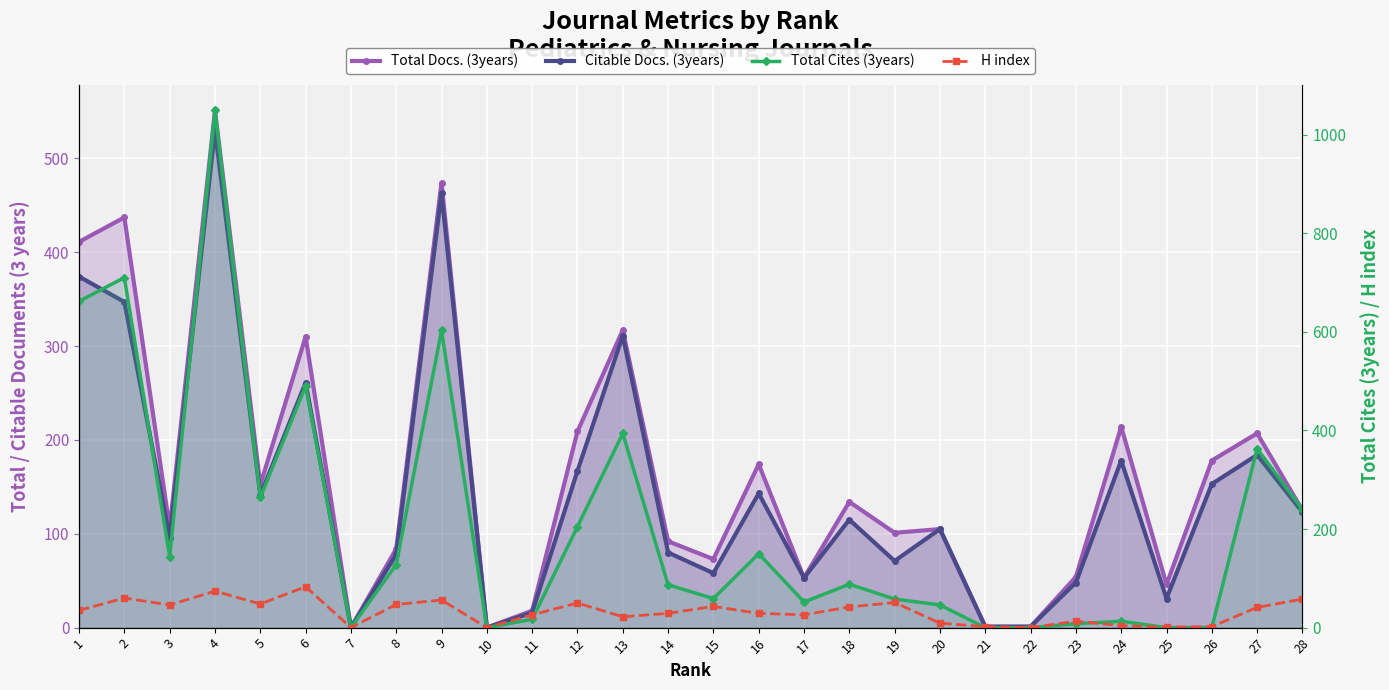

How many lines are shown in the chart?

4